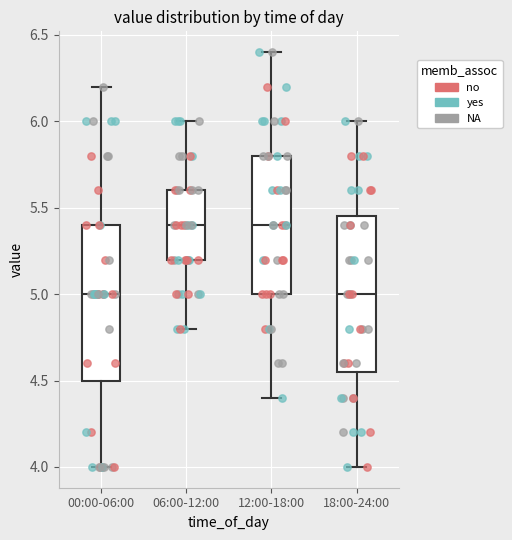

Where does the lower whisker of the box for 06:00-12:00 end on the y-axis? The values are not printed on the chart, so give them approximately, as read against the axis.

4.80